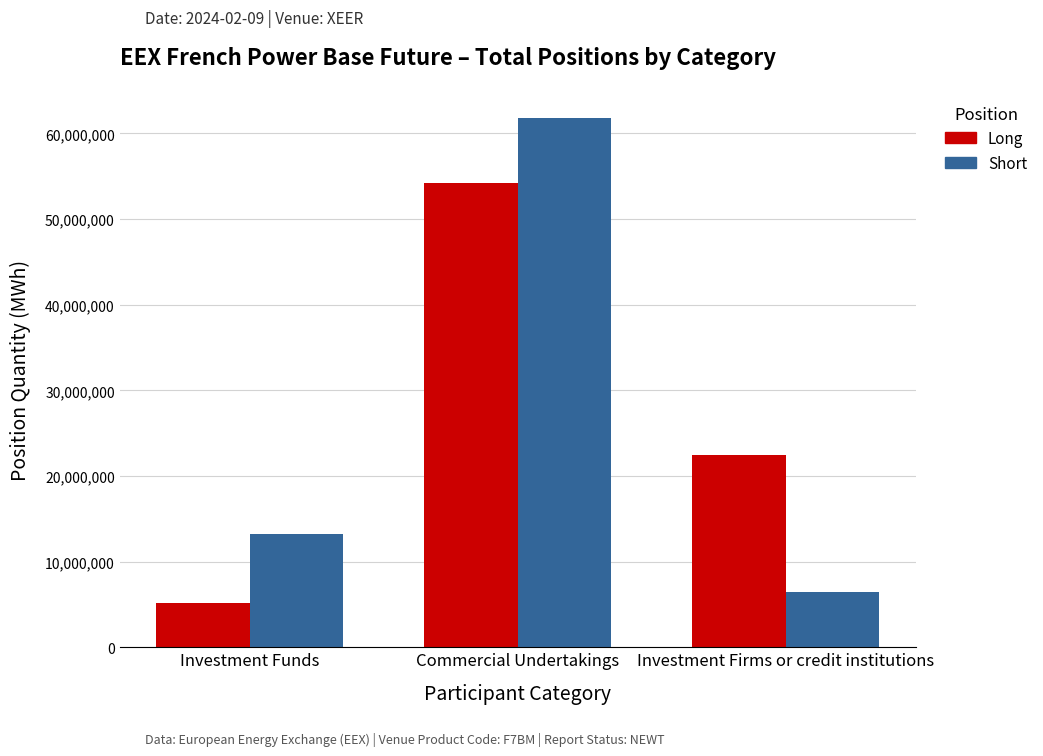

Reading left to right, list all the values displayed in this chart.

Long: Investment Funds=5176592	Commercial Undertakings=54202292	Investment Firms or credit institutions=22454611
Short: Investment Funds=13260836	Commercial Undertakings=61774336	Investment Firms or credit institutions=6482450